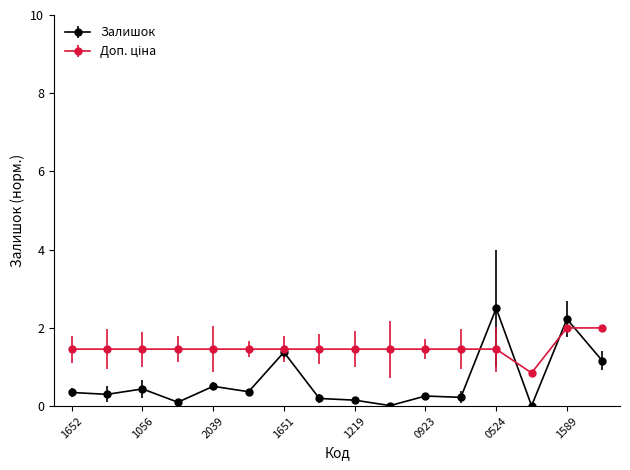

At how many categories does at least one series exceed 1?

15